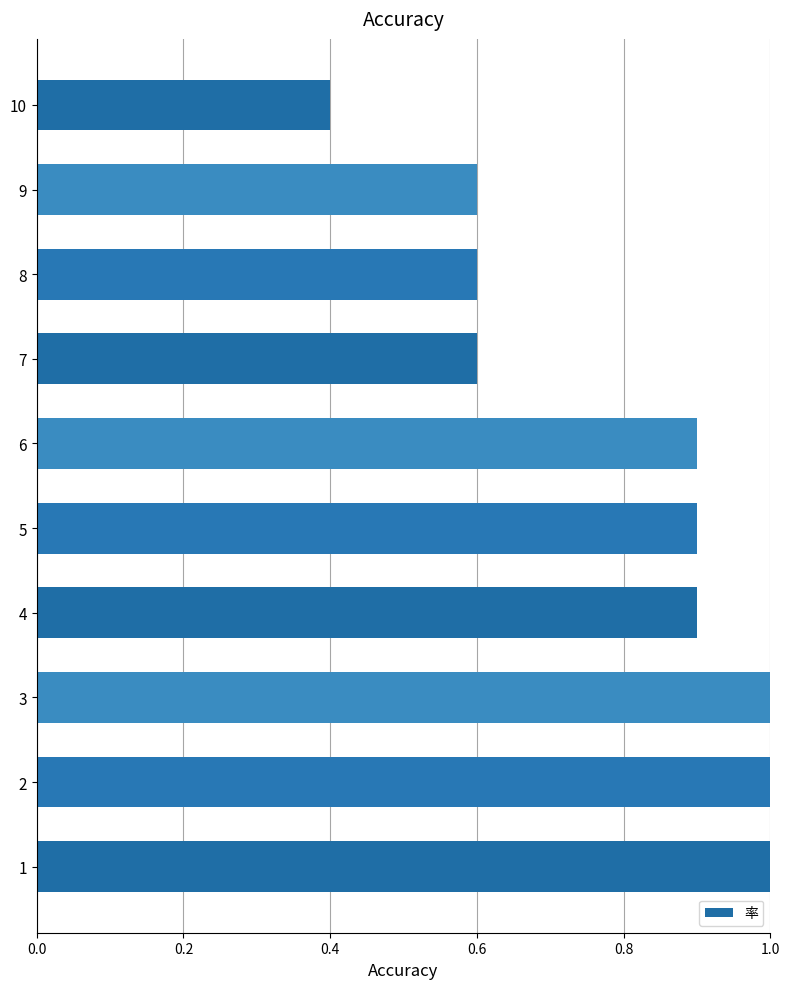

Does the chart contain any negative values?

No